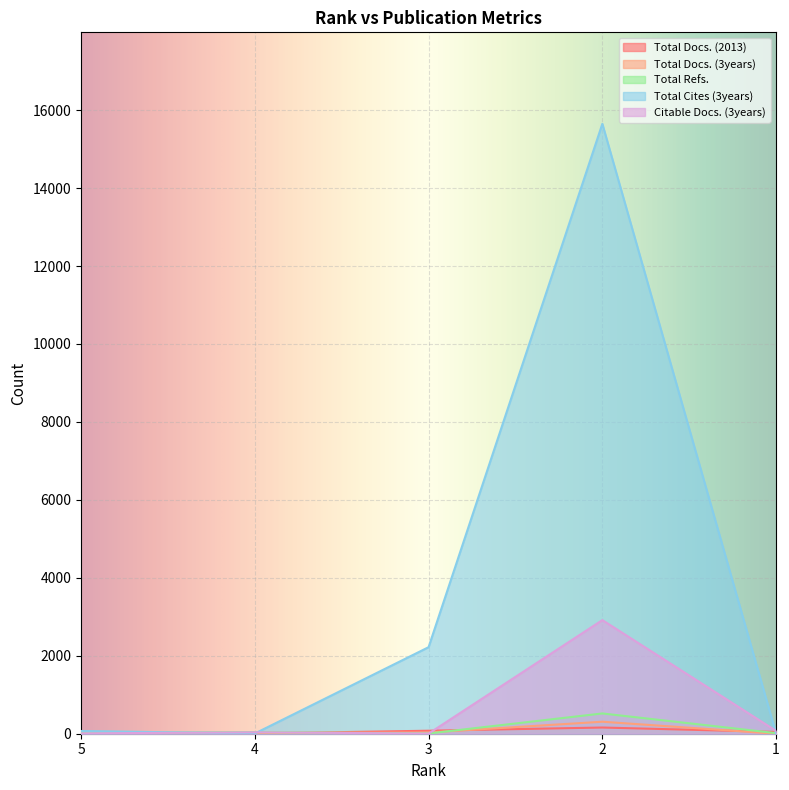

How many values in the Total Docs. (2013) series exceed 46?

2